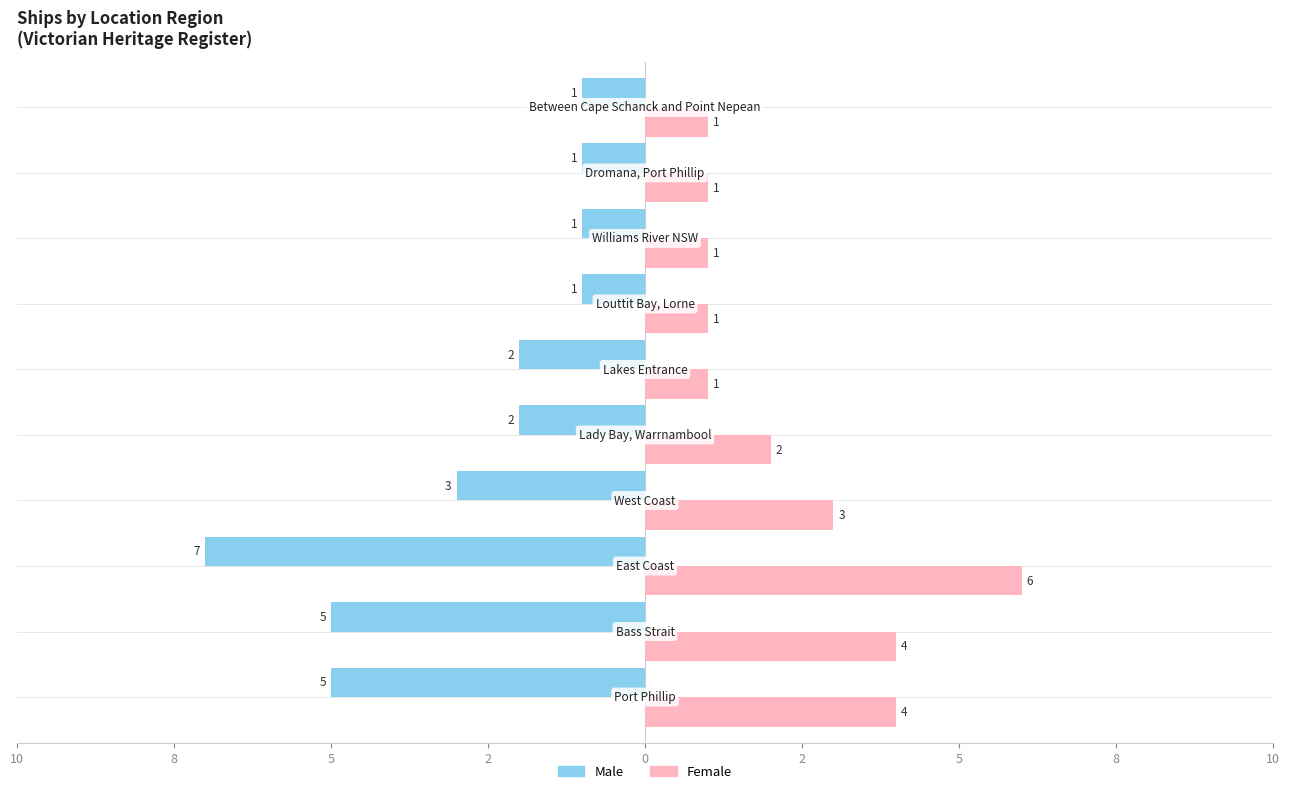

What are all the series names shown in the legend?

Male, Female